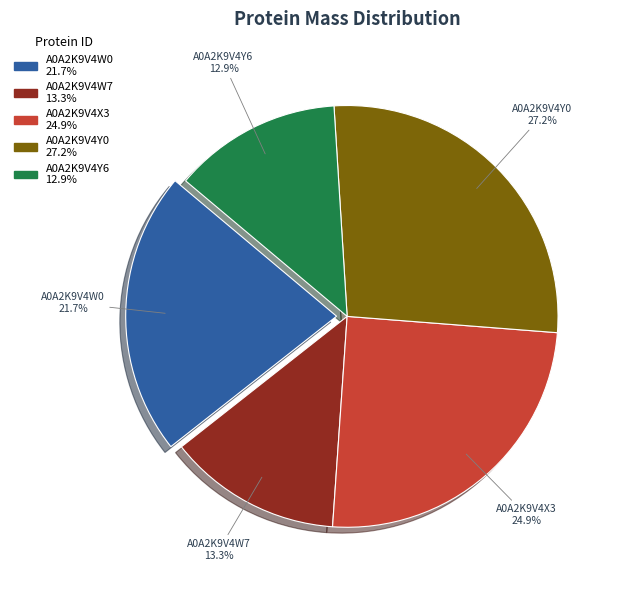

What is the largest slice in the pie chart?

A0A2K9V4Y0